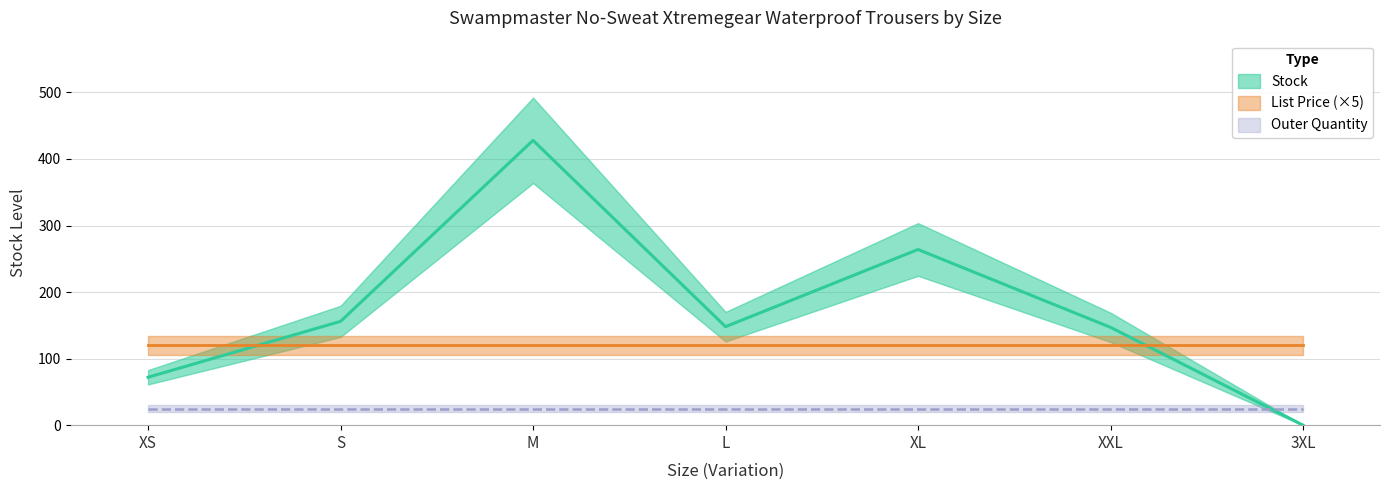

Is it true that List Price equals 23.9 at XS?

True